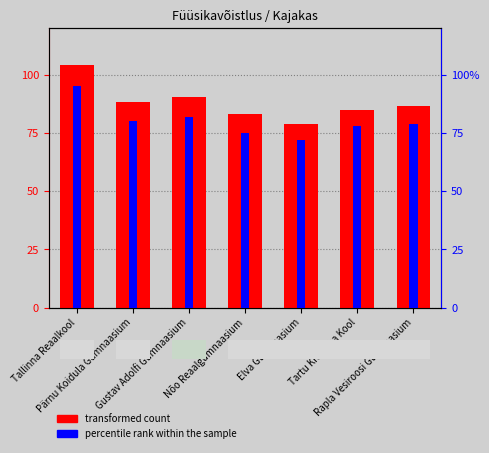

What is the total value across all series at Gustav Adolfi Gümnaasium?

172.3